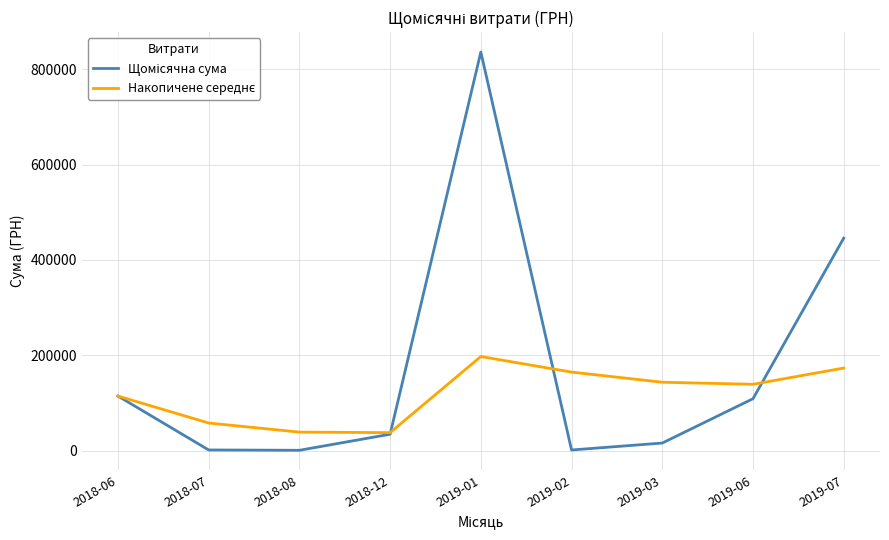

What is the greatest value displayed?

836020.5